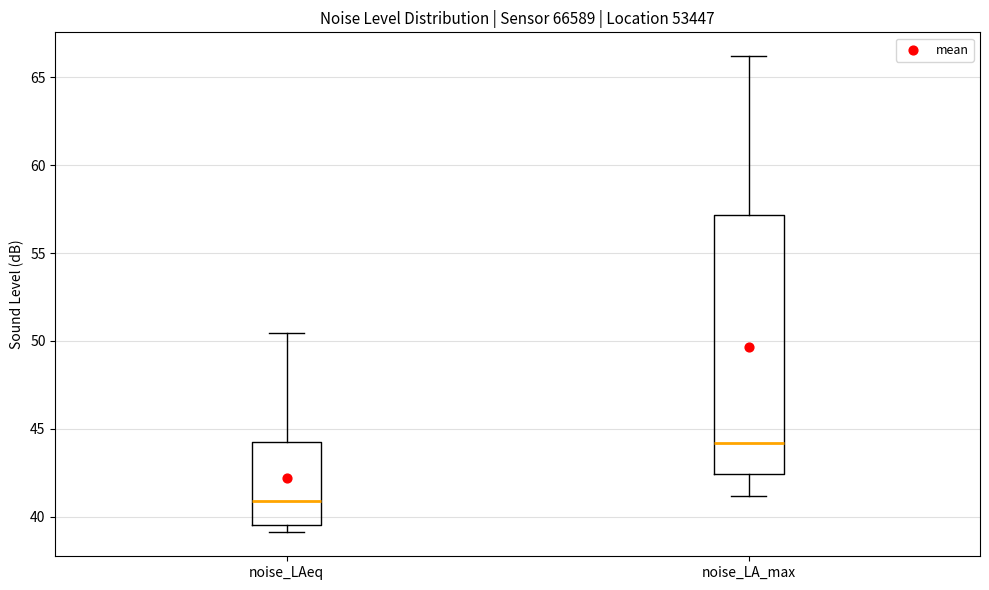

Reading left to right, transcribe this box plot: for each box, give where its median line is, the range the box spans, and where its two whiskers end, as read against the y-axis. The values are not printed on the chart, so give them approximately, as read against the axis.

noise_LAeq: median 41.0, box 39.5 to 44.0, whiskers 39.0 to 50.5
noise_LA_max: median 44.0, box 42.5 to 57.0, whiskers 41.0 to 66.0